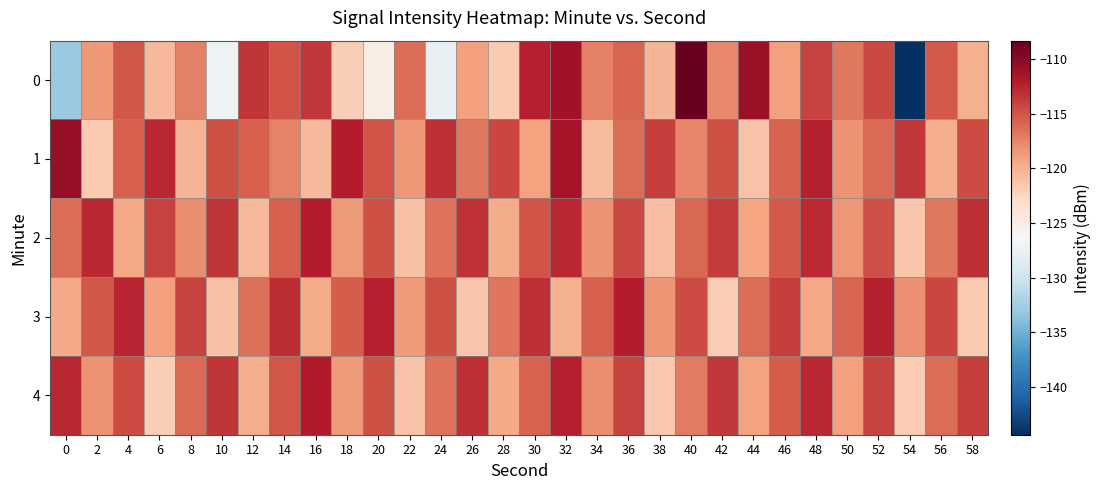

Reading left to right, extract all data points from this chart.

0: 0=-133.1	2=-118.5	4=-115.2	6=-120.5	8=-117.2	10=-127.3	12=-113.4	14=-114.9	16=-113.7	18=-121.8	20=-125.1	22=-116.2	24=-127.8	26=-118.9	28=-121.6	30=-112.3	32=-111.2	34=-117.3	36=-115.8	38=-120.2	40=-108.3	42=-117.6	44=-110.7	46=-119.0	48=-114.2	50=-116.9	52=-114.5	54=-144.4	56=-115.3	58=-119.9
1: 0=-110.6	2=-121.7	4=-115.6	6=-112.8	8=-120.2	10=-114.9	12=-115.6	14=-117.4	16=-120.5	18=-112.1	20=-115.0	22=-118.5	24=-113.2	26=-116.8	28=-114.3	30=-119.1	32=-111.5	34=-120.7	36=-116.3	38=-113.9	40=-117.6	42=-114.8	44=-121.2	46=-115.7	48=-112.4	50=-118.3	52=-116.1	54=-113.6	56=-119.8	58=-114.5
2: 0=-116.2	2=-112.8	4=-119.4	6=-114.1	8=-117.9	10=-113.5	12=-120.3	14=-115.6	16=-112.2	18=-118.7	20=-114.9	22=-121.0	24=-116.5	26=-113.3	28=-119.6	30=-115.0	32=-112.7	34=-118.2	36=-114.4	38=-120.8	40=-116.0	42=-113.7	44=-119.2	46=-115.3	48=-112.9	50=-118.5	52=-114.7	54=-121.3	56=-116.8	58=-113.1
3: 0=-119.5	2=-115.1	4=-112.6	6=-118.9	8=-114.2	10=-121.1	12=-116.4	14=-113.0	16=-119.7	18=-115.4	20=-112.3	22=-118.6	24=-114.8	26=-121.4	28=-116.7	30=-113.2	32=-119.9	34=-115.5	36=-112.1	38=-118.4	40=-114.6	42=-121.7	44=-116.2	46=-113.8	48=-119.3	50=-115.8	52=-112.5	54=-118.1	56=-114.3	58=-121.6
4: 0=-112.8	2=-118.3	4=-114.5	6=-121.9	8=-116.1	10=-113.4	12=-119.8	14=-115.2	16=-112.0	18=-118.7	20=-114.9	22=-121.2	24=-116.6	26=-113.1	28=-119.5	30=-115.7	32=-112.3	34=-118.0	36=-114.2	38=-121.5	40=-116.9	42=-113.6	44=-119.1	46=-115.4	48=-112.7	50=-118.9	52=-114.1	54=-121.8	56=-116.3	58=-113.9